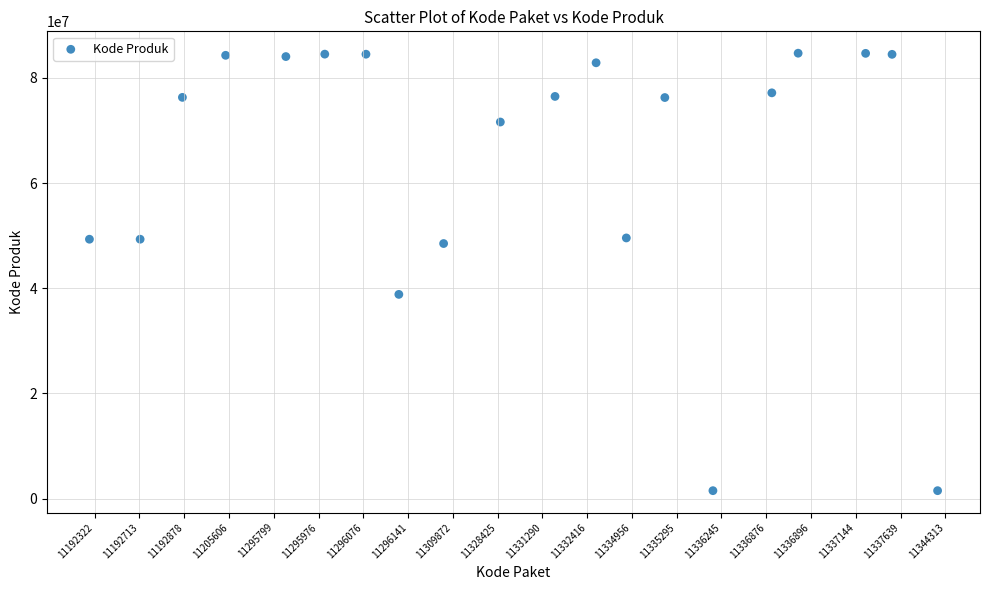

What is the range of Y values (max minus min)?

83201024